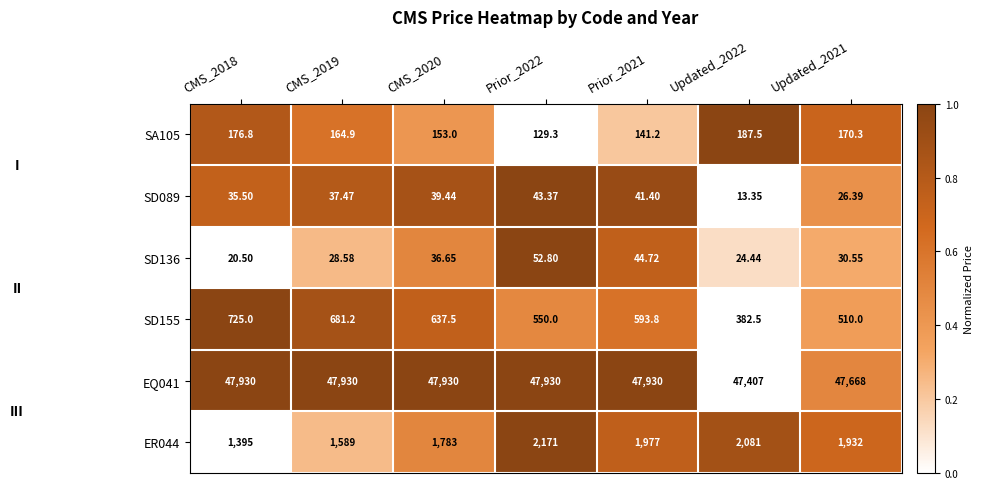

Is the value of SD155 at CMS_2020 greater than the value of EQ041 at Prior_2021?

No